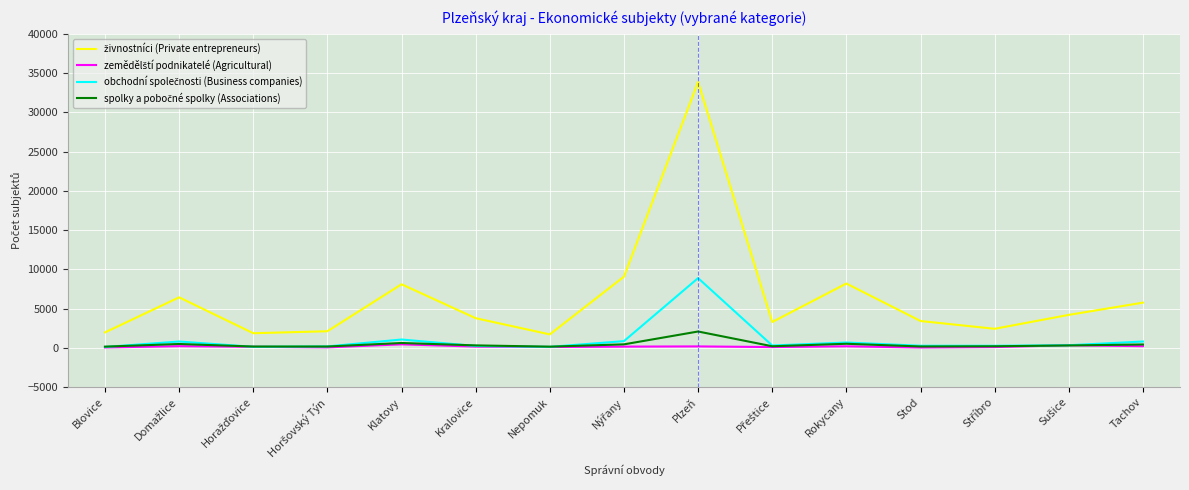

At which category is the sum across all series the highest?

Plzeň